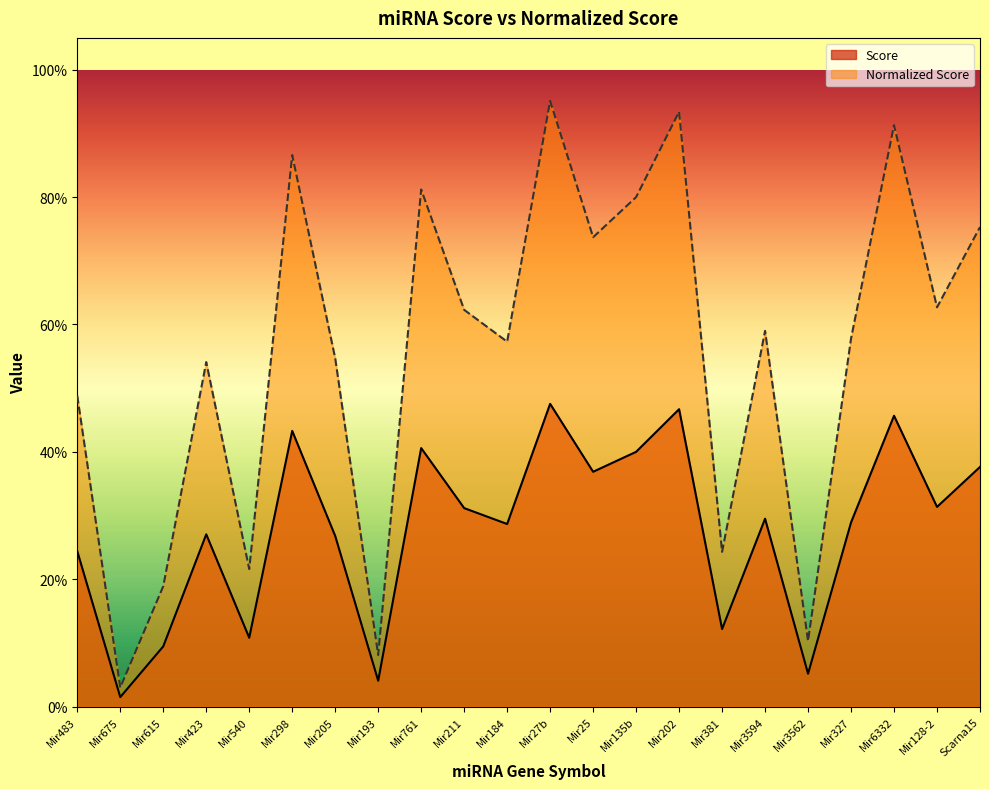

List the series in order of their peak value, highest first.

Normalized Score, Score